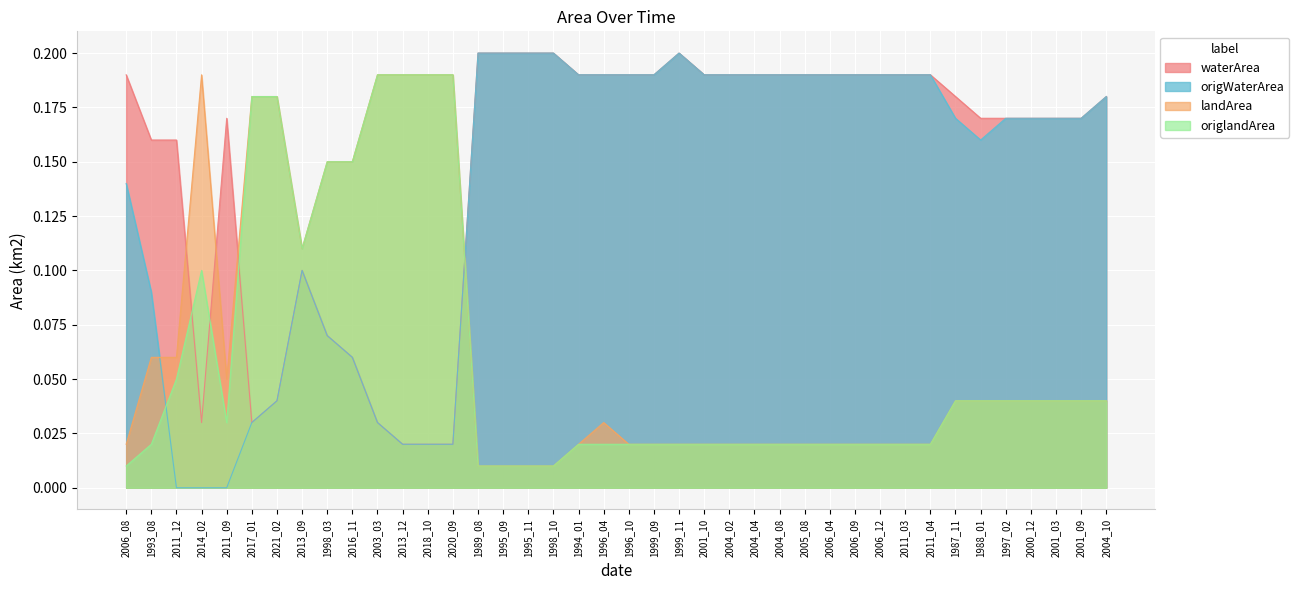

Where is the first local maximum for origWaterArea?

2013_09